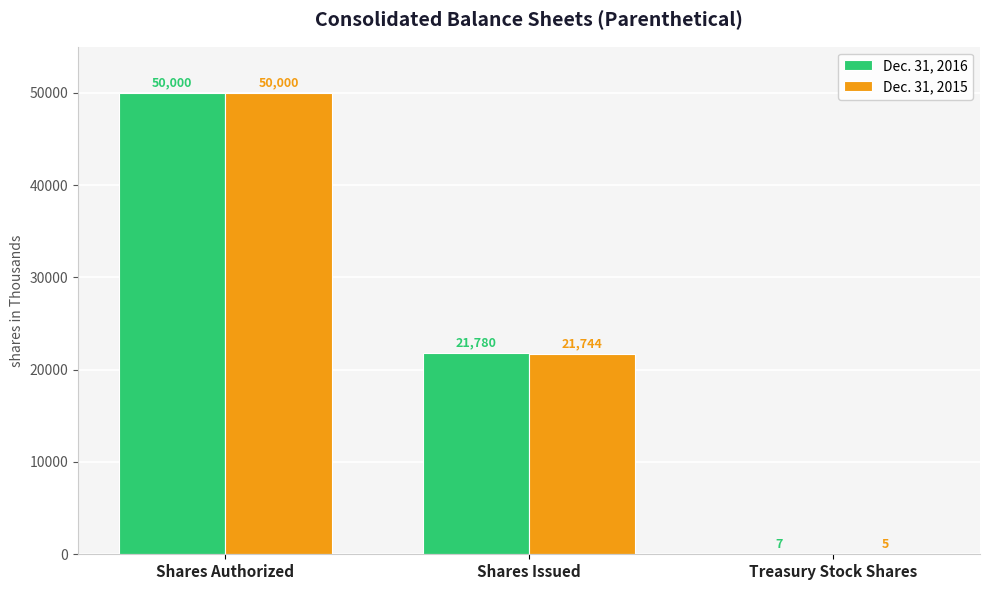

Where does the Dec. 31, 2015 series first go above 21744?

Shares Authorized